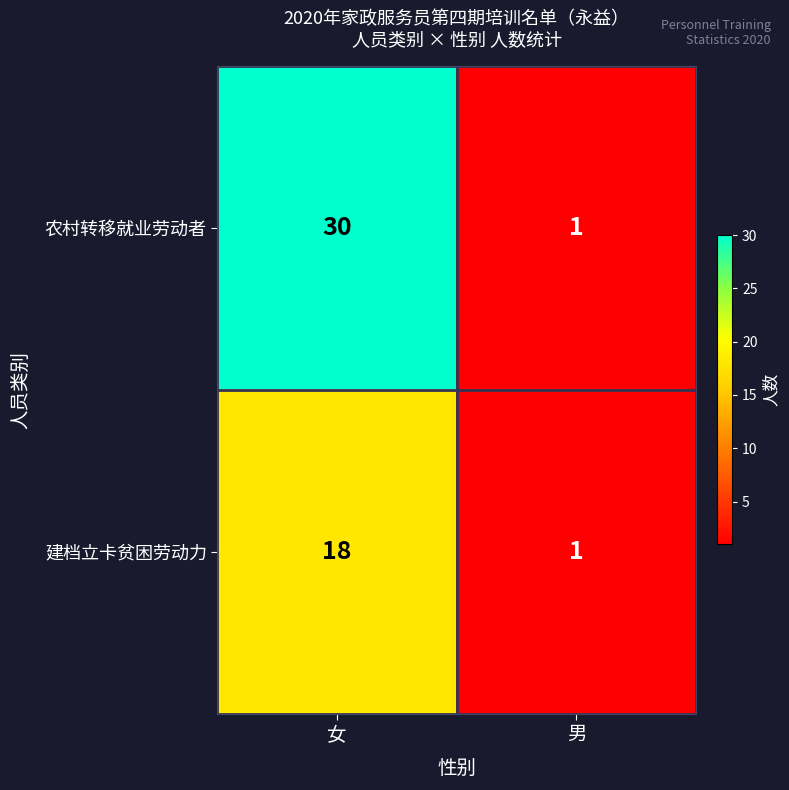

What is the highest value of the 农村转移就业劳动者 series?

30